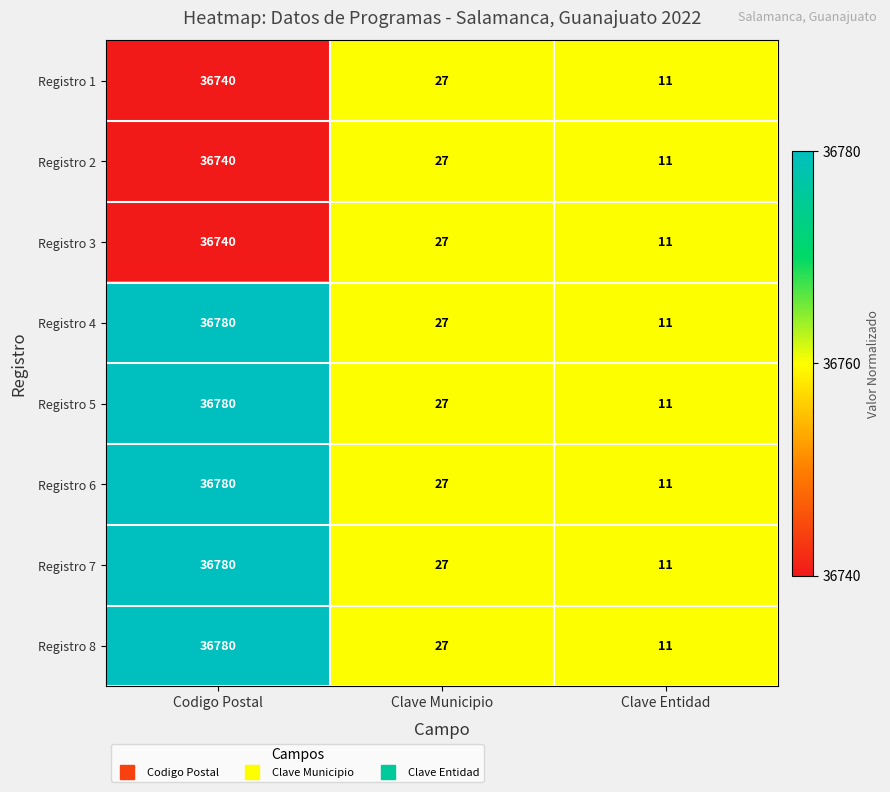

What is the sum of all Registro 8 values?

36818